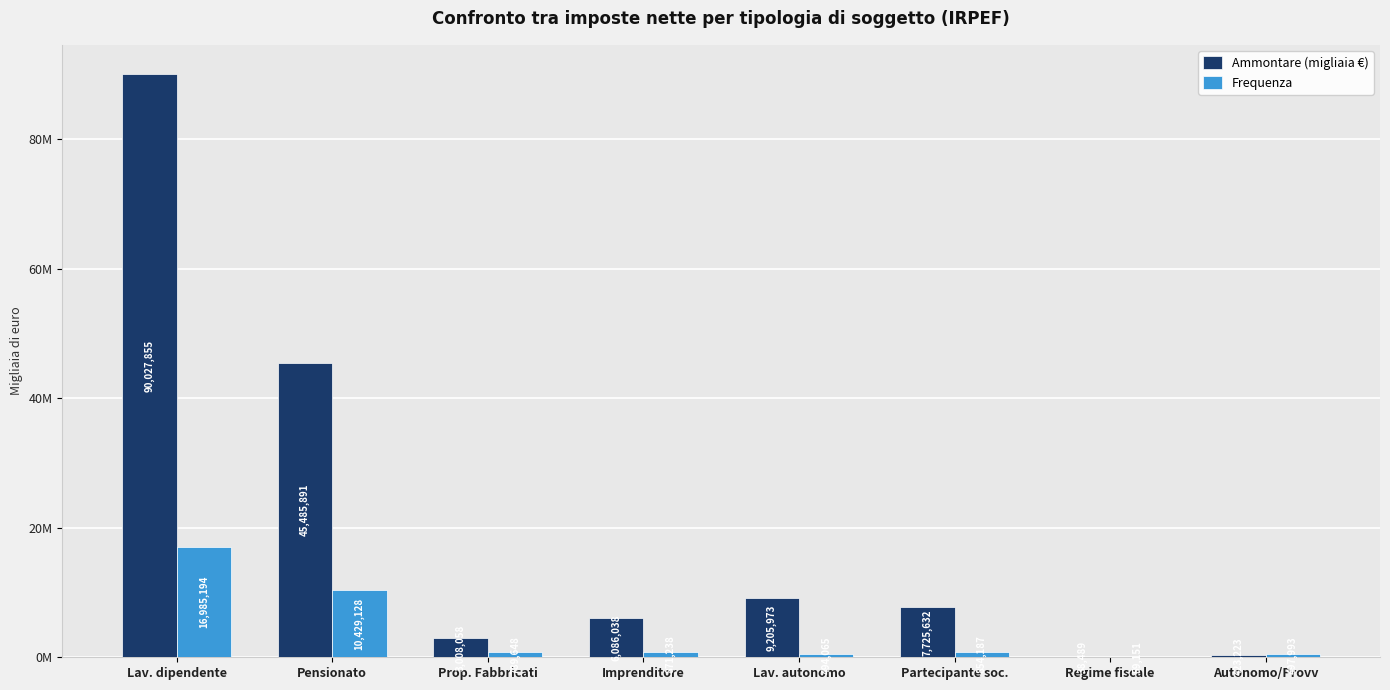

Are the bars grouped side by side (vs. stacked)?

Yes